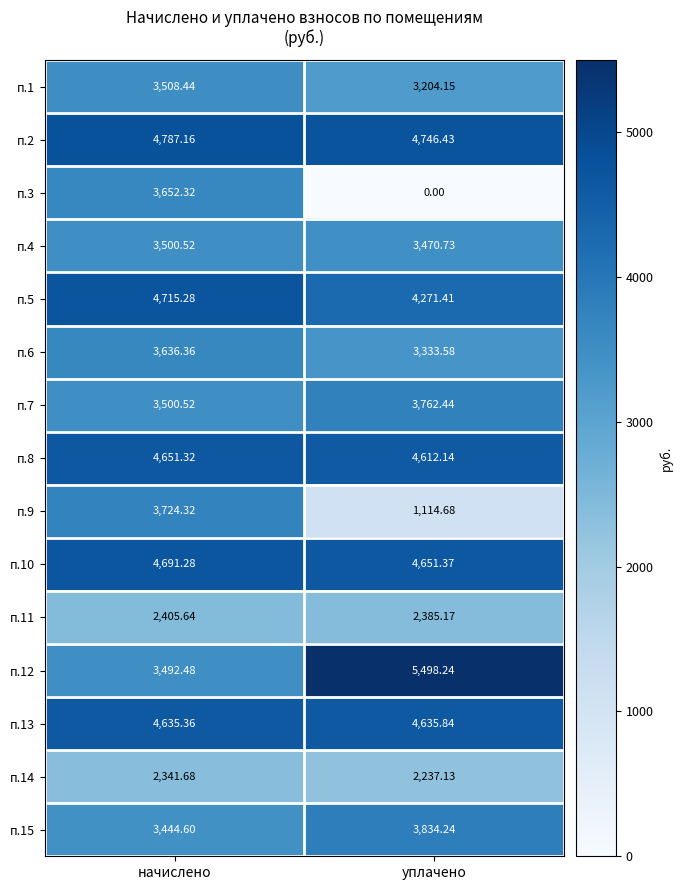

At which category is the sum across all series the highest?

начислено